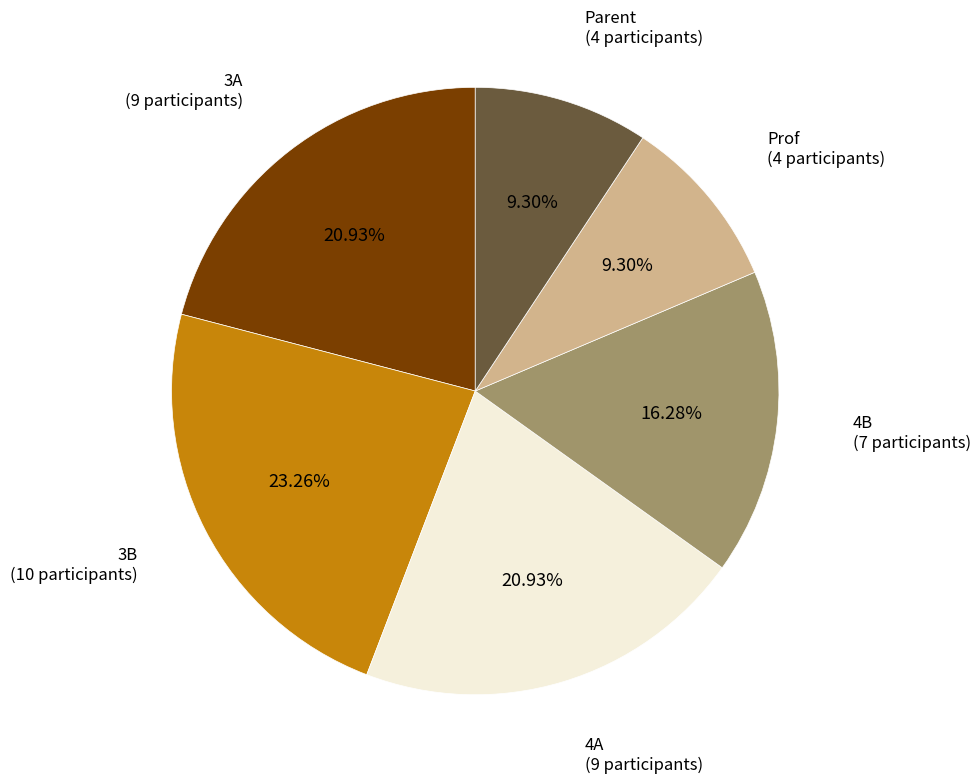

How many slices are in this pie chart?

6